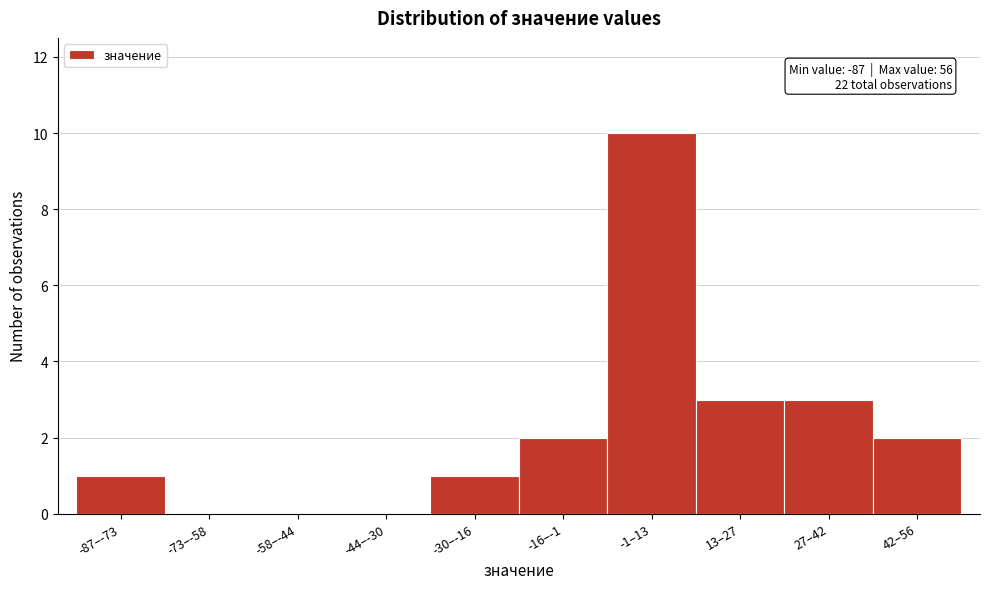

Reading left to right, extract all data points from this chart.

-87–-73=1	-73–-58=0	-58–-44=0	-44–-30=0	-30–-16=1	-16–-1=2	-1–13=10	13–27=3	27–42=3	42–56=2